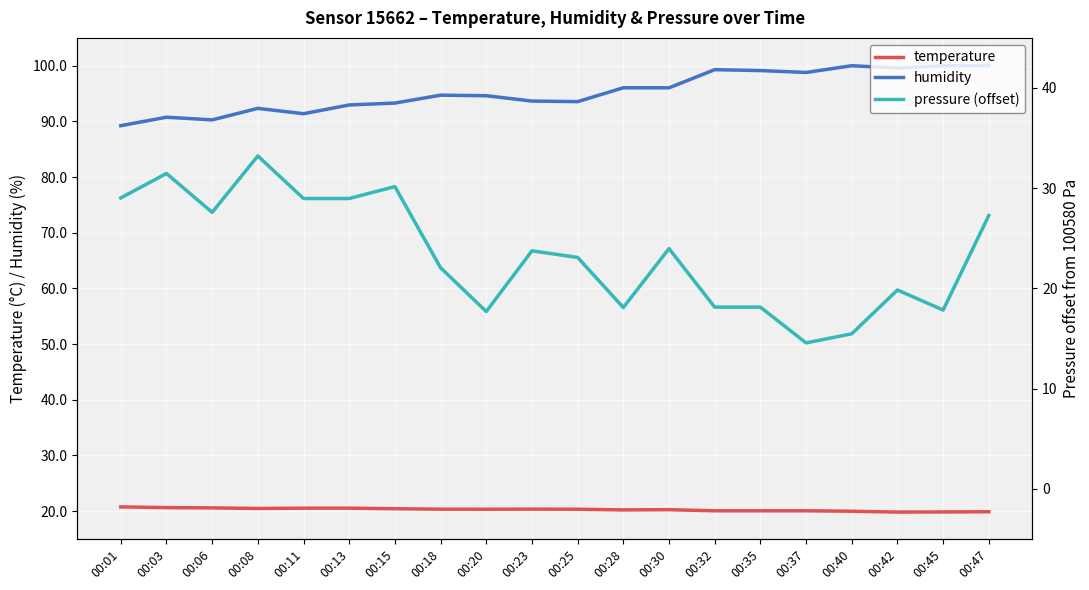

Reading left to right, what are all the values shown in this chart?

temperature: 00:01=20.8	00:03=20.6	00:06=20.6	00:08=20.5	00:11=20.5	00:13=20.5	00:15=20.4	00:18=20.3	00:20=20.3	00:23=20.4	00:25=20.3	00:28=20.2	00:30=20.2	00:32=20.1	00:35=20.1	00:37=20.1	00:40=20.0	00:42=19.8	00:45=19.8	00:47=19.9
humidity: 00:01=89.2	00:03=90.8	00:06=90.3	00:08=92.3	00:11=91.4	00:13=93.0	00:15=93.3	00:18=94.7	00:20=94.6	00:23=93.7	00:25=93.5	00:28=96.0	00:30=96.0	00:32=99.3	00:35=99.1	00:37=98.8	00:40=100.0	00:42=99.6	00:45=100.0	00:47=100.0
pressure (offset): 00:01=29.0	00:03=31.5	00:06=27.6	00:08=33.2	00:11=29.0	00:13=29.0	00:15=30.2	00:18=22.1	00:20=17.7	00:23=23.8	00:25=23.1	00:28=18.1	00:30=24.0	00:32=18.1	00:35=18.1	00:37=14.6	00:40=15.5	00:42=19.8	00:45=17.8	00:47=27.3